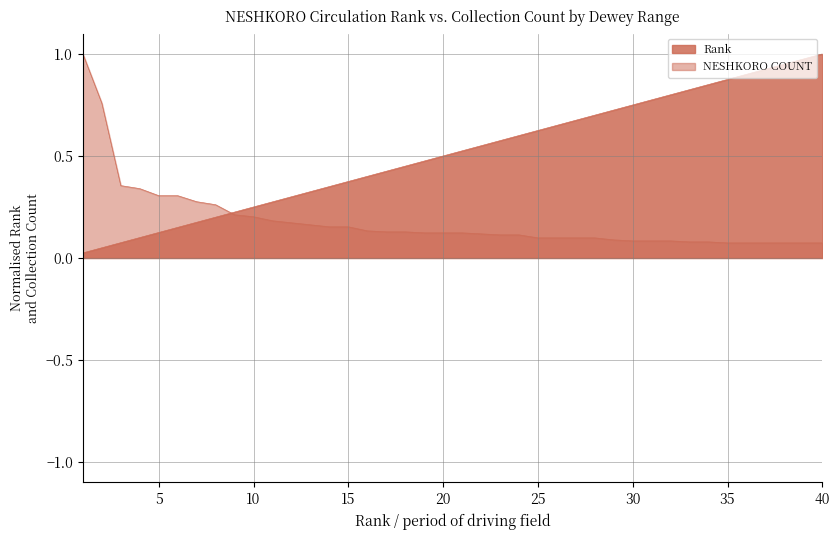

Reading right to left, extract all data points from this chart.

Rank: 40=1.0	39=1.0	38=0.9	37=0.9	36=0.9	35=0.9	34=0.8	33=0.8	32=0.8	31=0.8	30=0.8	29=0.7	28=0.7	27=0.7	26=0.7	25=0.6	24=0.6	23=0.6	22=0.6	21=0.5	20=0.5	19=0.5	18=0.5	17=0.4	16=0.4	15=0.4	14=0.3	13=0.3	12=0.3	11=0.3	10=0.2	9=0.2	8=0.2	7=0.2	6=0.1	5=0.1	4=0.1	3=0.1	2=0.1	1=0.0
NESHKORO COUNT: 40=0.1	39=0.1	38=0.1	37=0.1	36=0.1	35=0.1	34=0.1	33=0.1	32=0.1	31=0.1	30=0.1	29=0.1	28=0.1	27=0.1	26=0.1	25=0.1	24=0.1	23=0.1	22=0.1	21=0.1	20=0.1	19=0.1	18=0.1	17=0.1	16=0.1	15=0.2	14=0.2	13=0.2	12=0.2	11=0.2	10=0.2	9=0.2	8=0.3	7=0.3	6=0.3	5=0.3	4=0.3	3=0.4	2=0.8	1=1.0